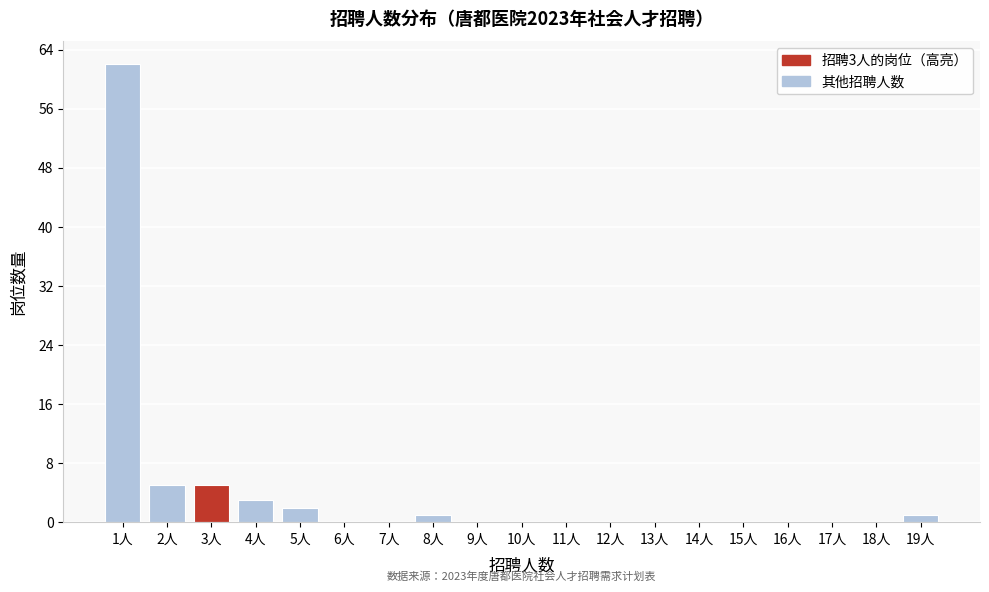

Which range on the x-axis has the tallest bar?

0.5 to 1.5